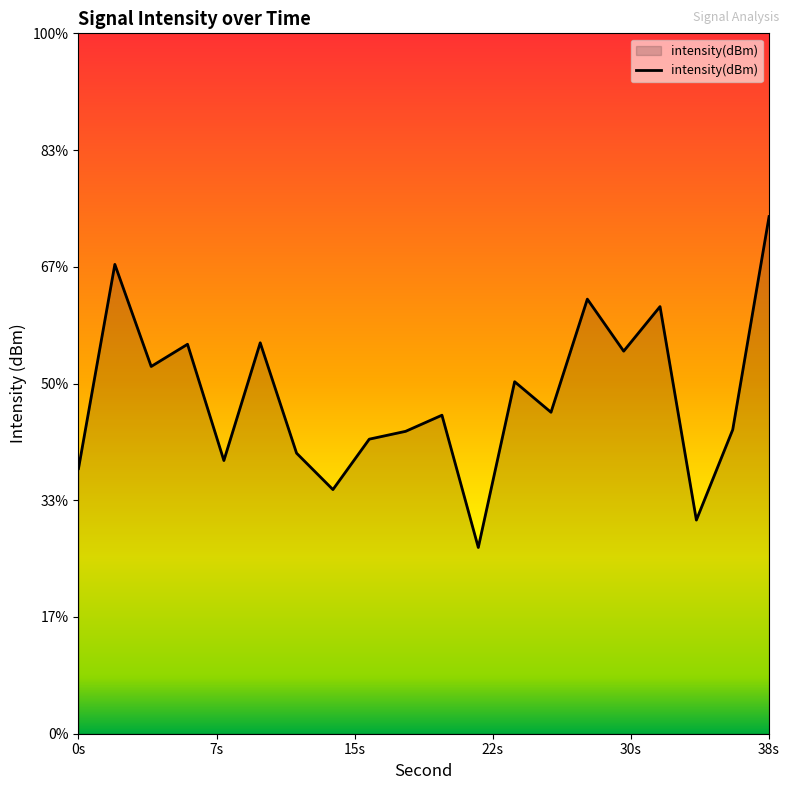

Which category has the highest value across all series?

38s